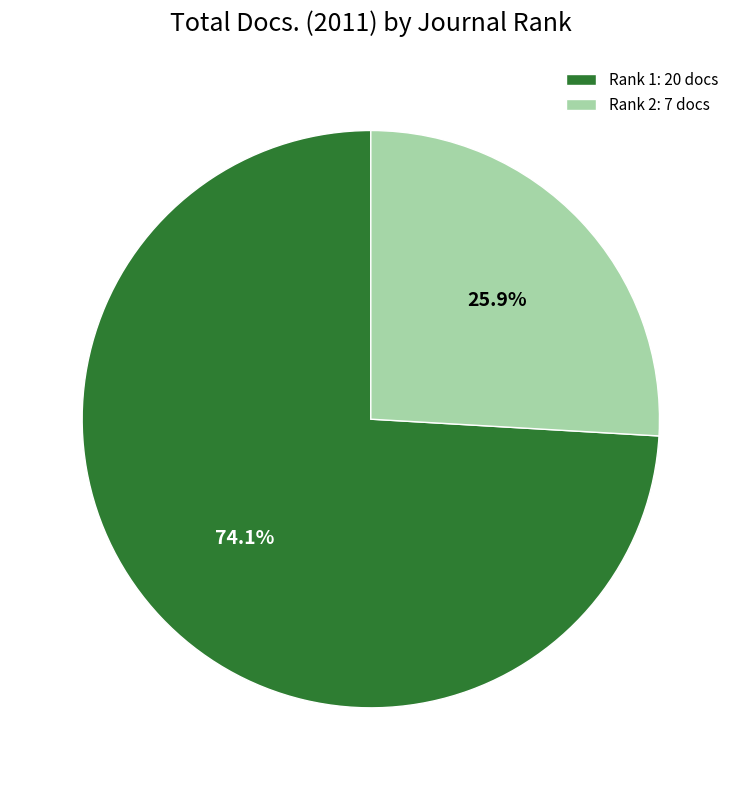

What percentage is NOT represented by Rank 2?

74.1%